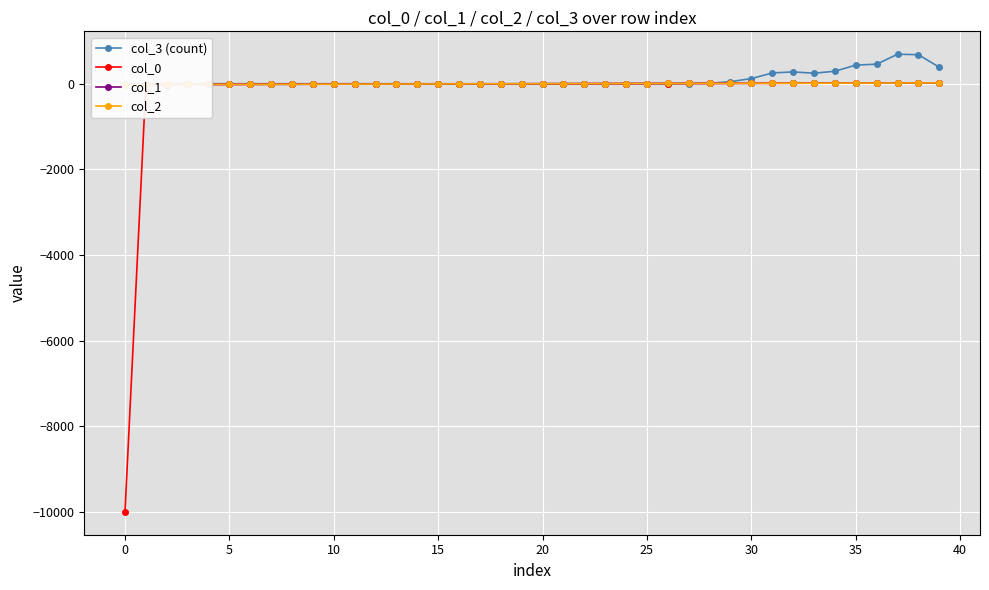

What is the label of the 17th point from the left?

16